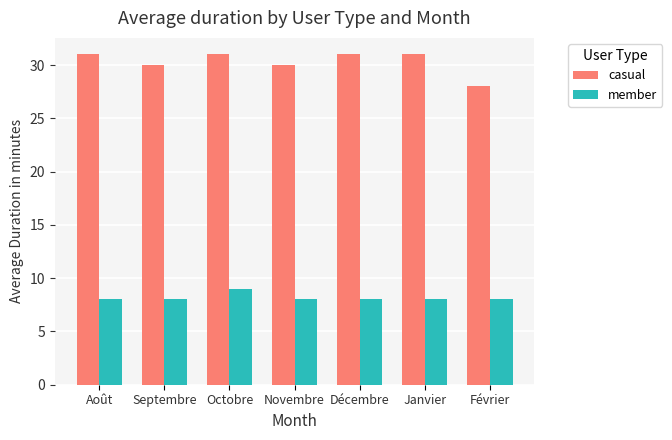

What is the total value across all series at Août?

39